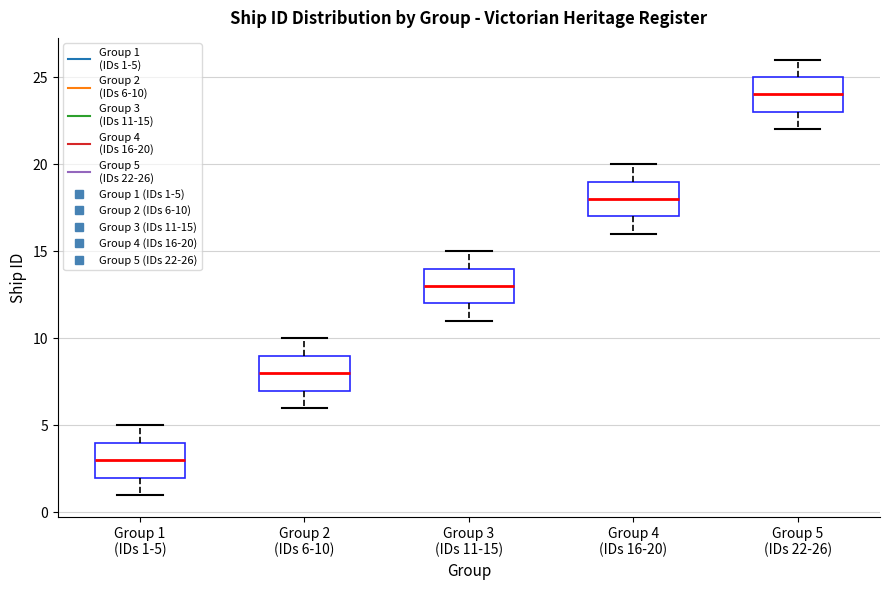

Where is the upper edge of the box for Group 1 (IDs 1-5) on the y-axis? The values are not printed on the chart, so give them approximately, as read against the axis.

4